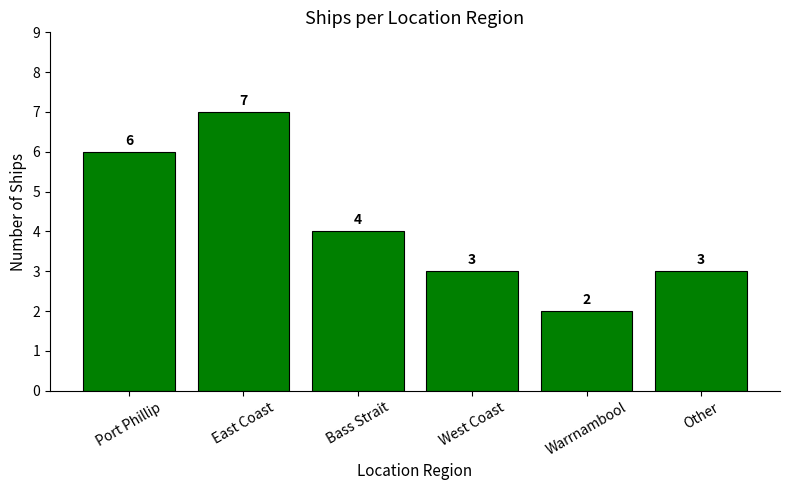

The value at Other is 3. True or false?

True